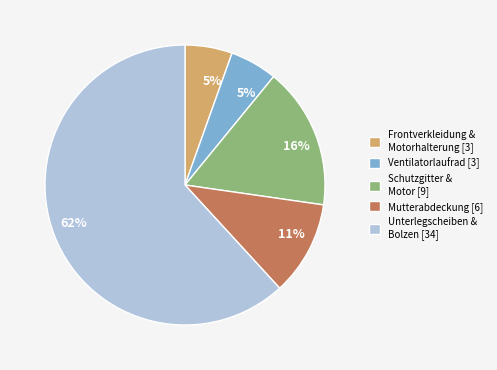

To the nearest percent, what is the average slice percentage?

20%